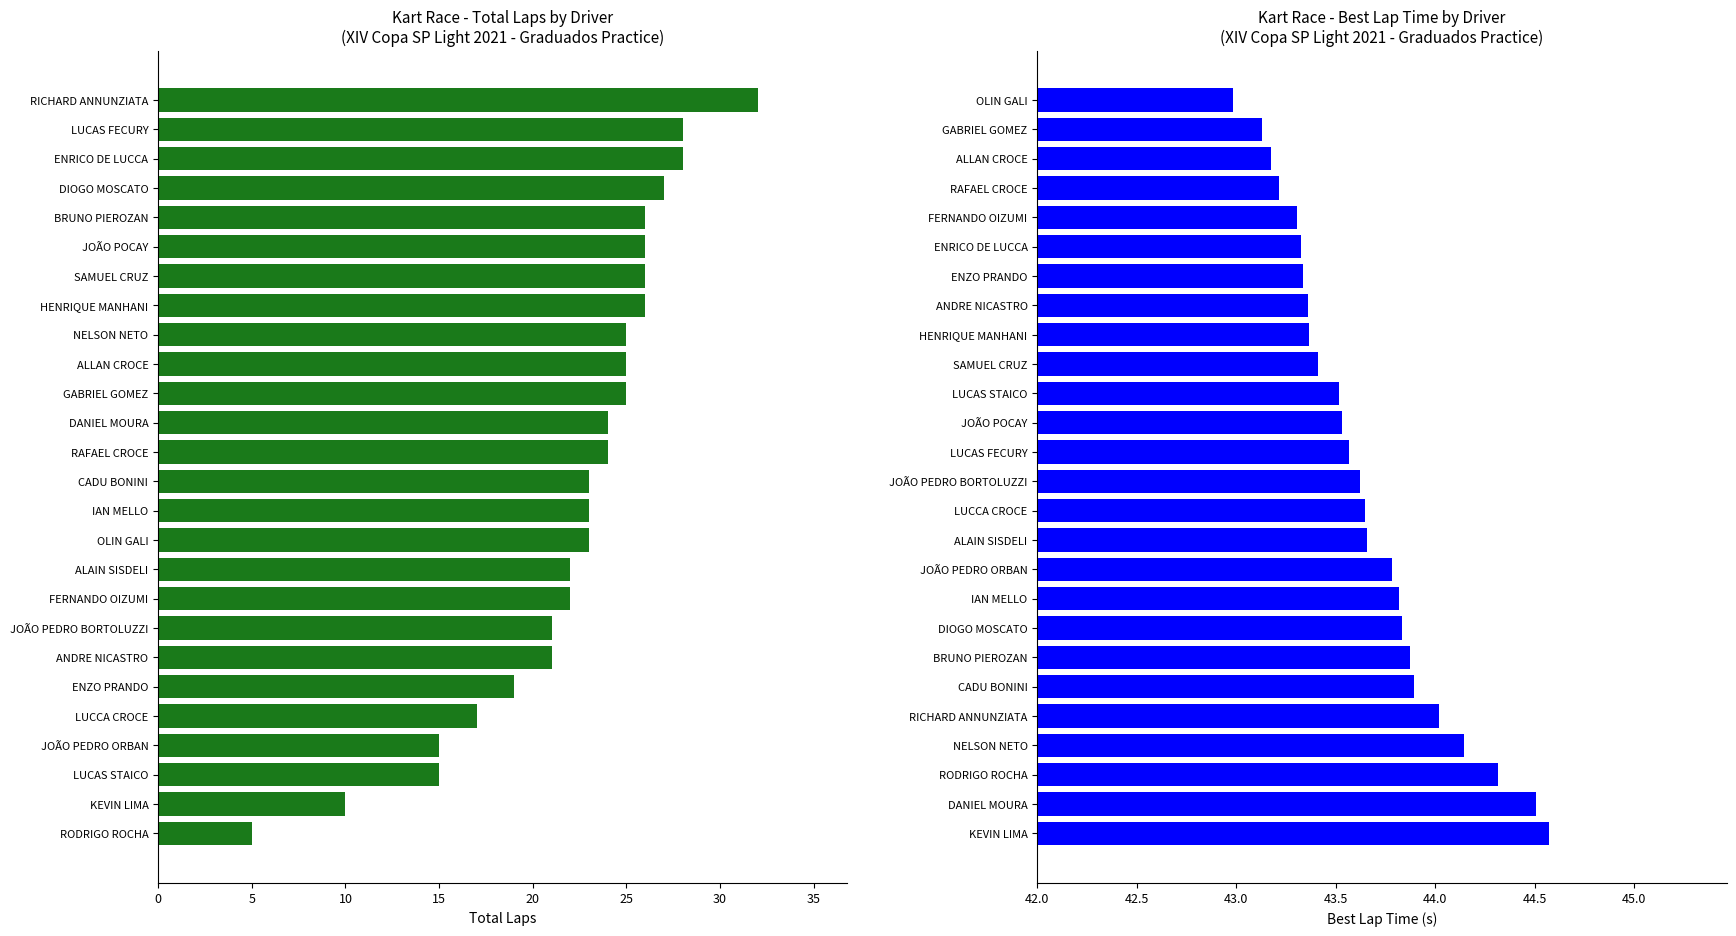

Between 40 and 20, which series saw the biggest shift?

Total Laps